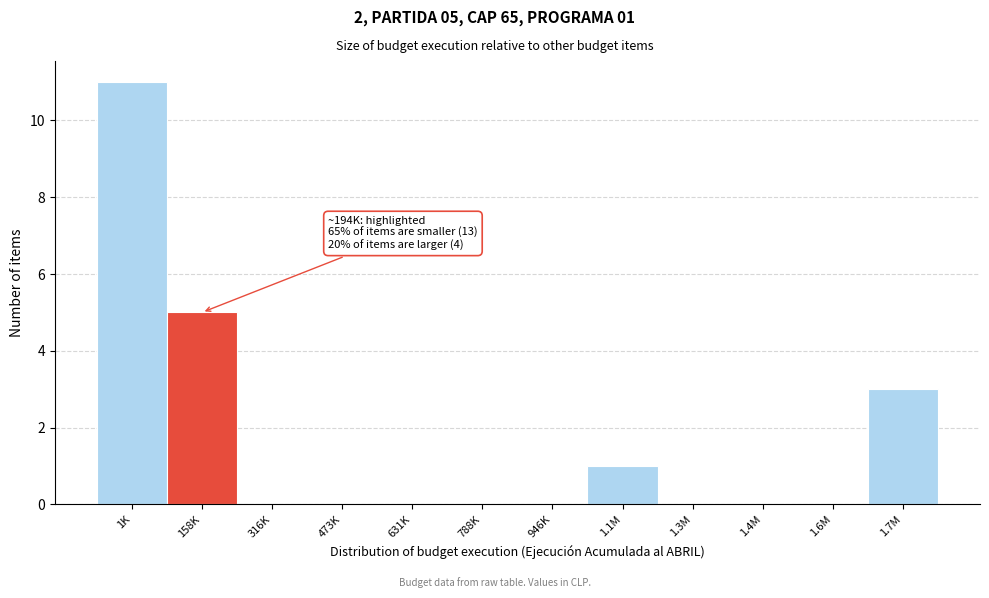

Reading right to left, list all the values displayed in this chart.

1.7M=3	1.6M=0	1.4M=0	1.3M=0	1.1M=1	946K=0	788K=0	631K=0	473K=0	316K=0	158K=5	1K=11